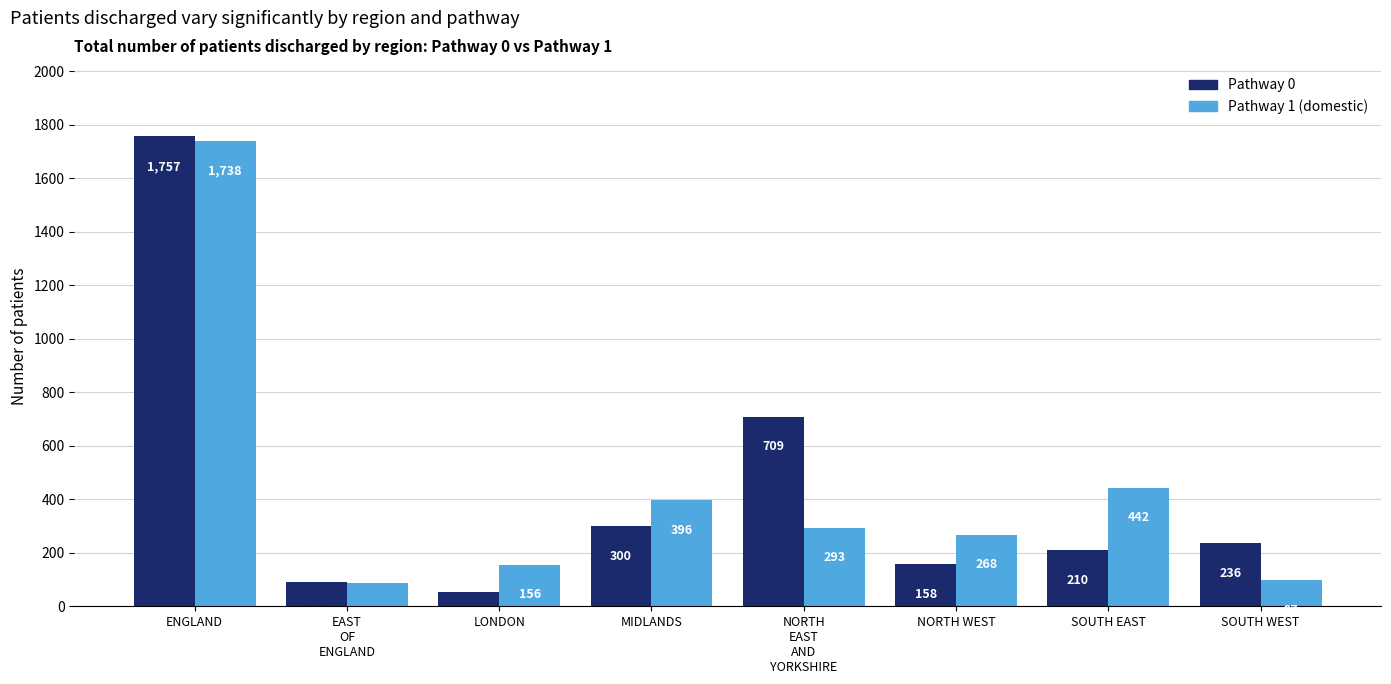

What is the difference between the maximum and second lowest values in the Pathway 1 (domestic) series?

1641